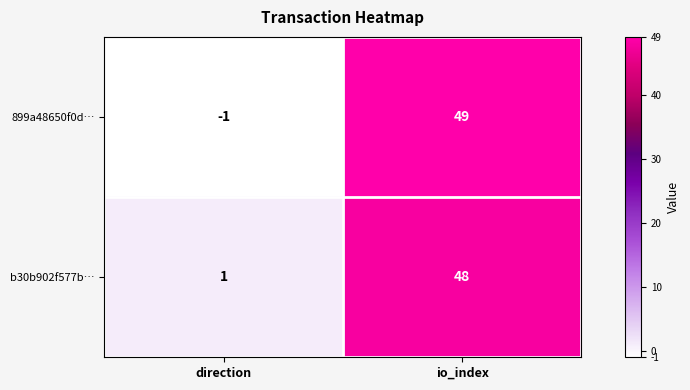

Rank the series by their average value, from highest to lowest.

b30b902f577b…, 899a48650f0d…